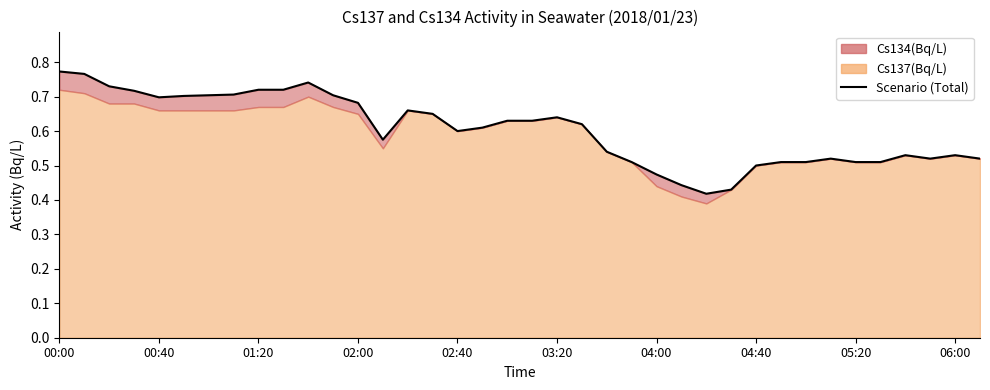

Between 02:40 and 02:00, which is larger?

02:00